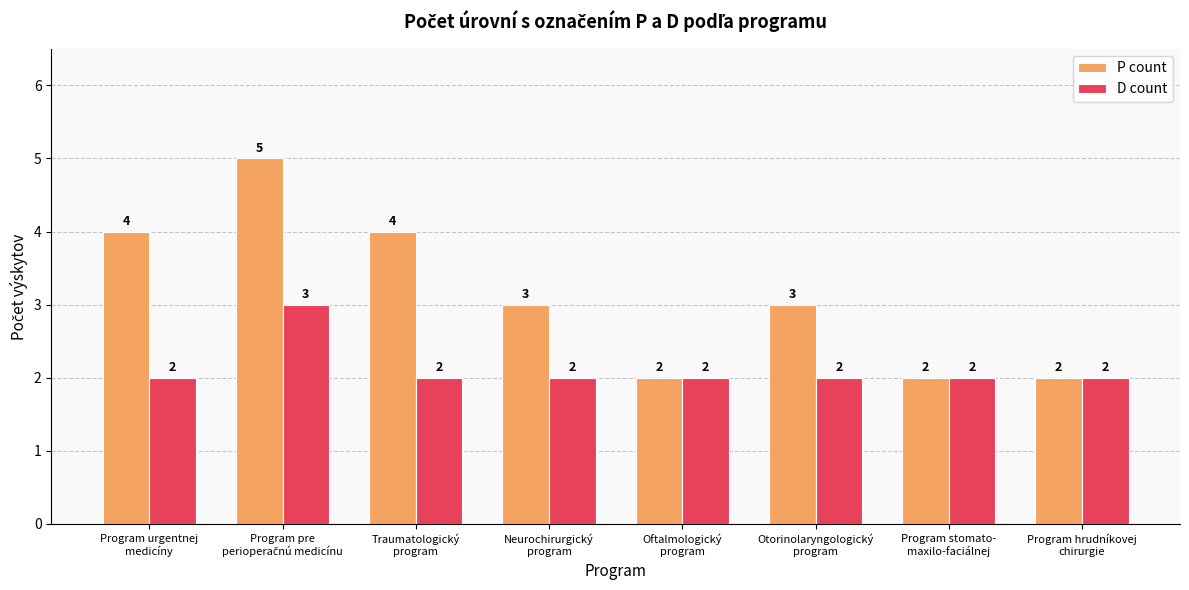

What is the difference between the maximum and minimum values in the P count series?

3